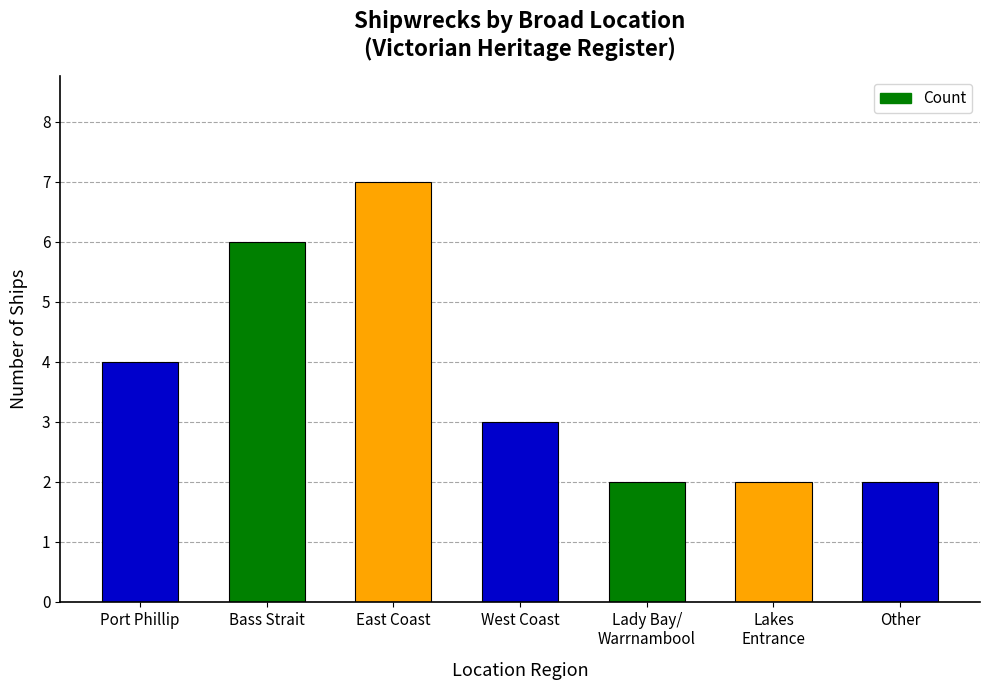

What is the difference between the second highest and second lowest values?

4